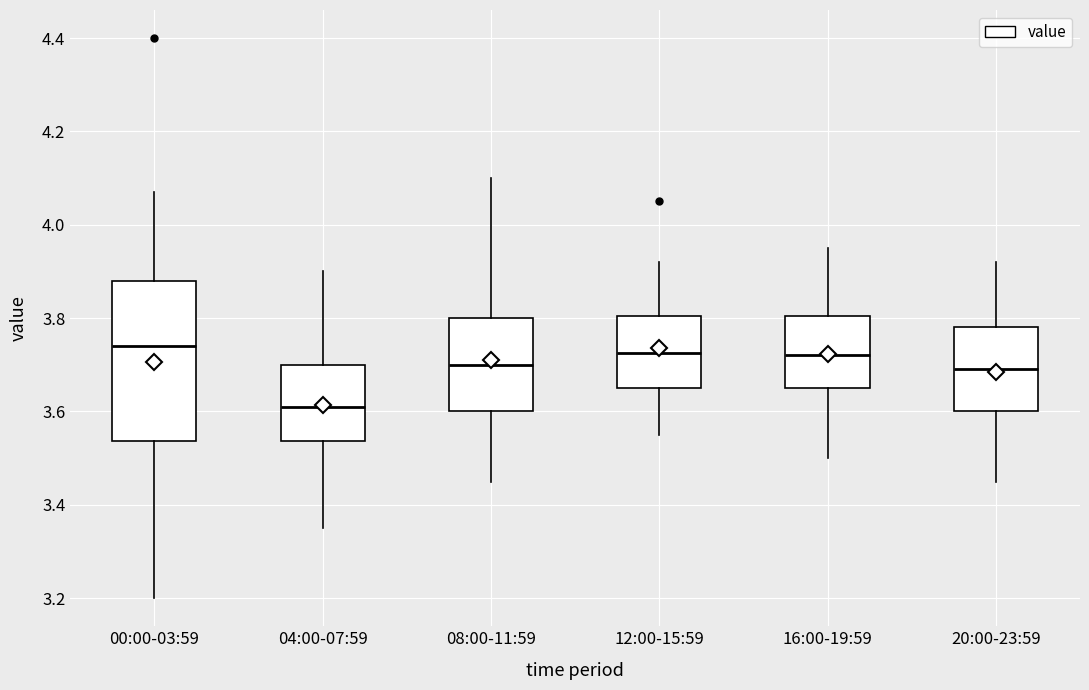

Where does the median line of the box for 16:00-19:59 sit on the y-axis? The values are not printed on the chart, so give them approximately, as read against the axis.

3.72